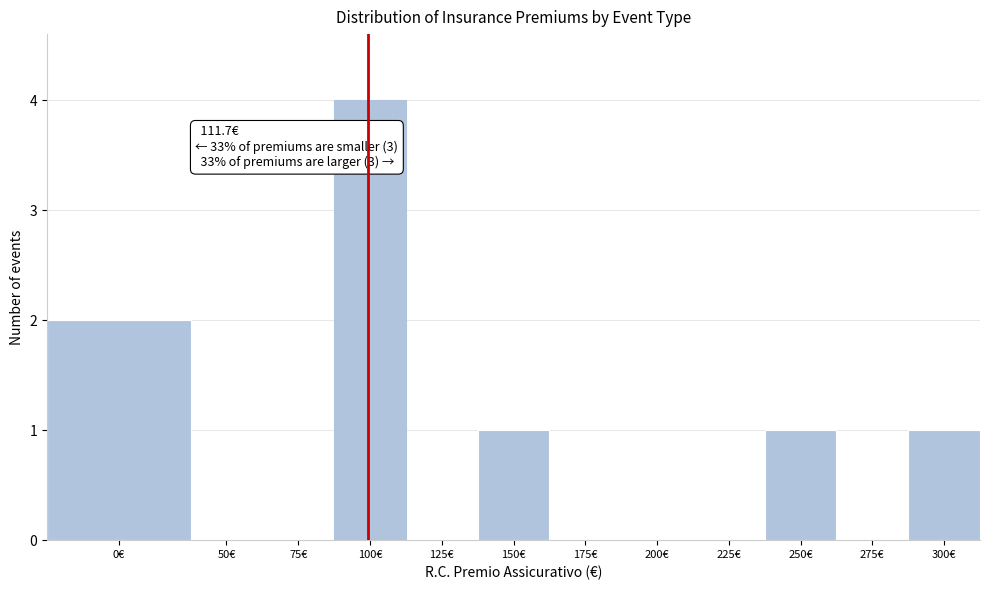

Reading left to right, extract all data points from this chart.

0€=2	50€=0	75€=0	100€=4	125€=0	150€=1	175€=0	200€=0	225€=0	250€=1	275€=0	300€=1